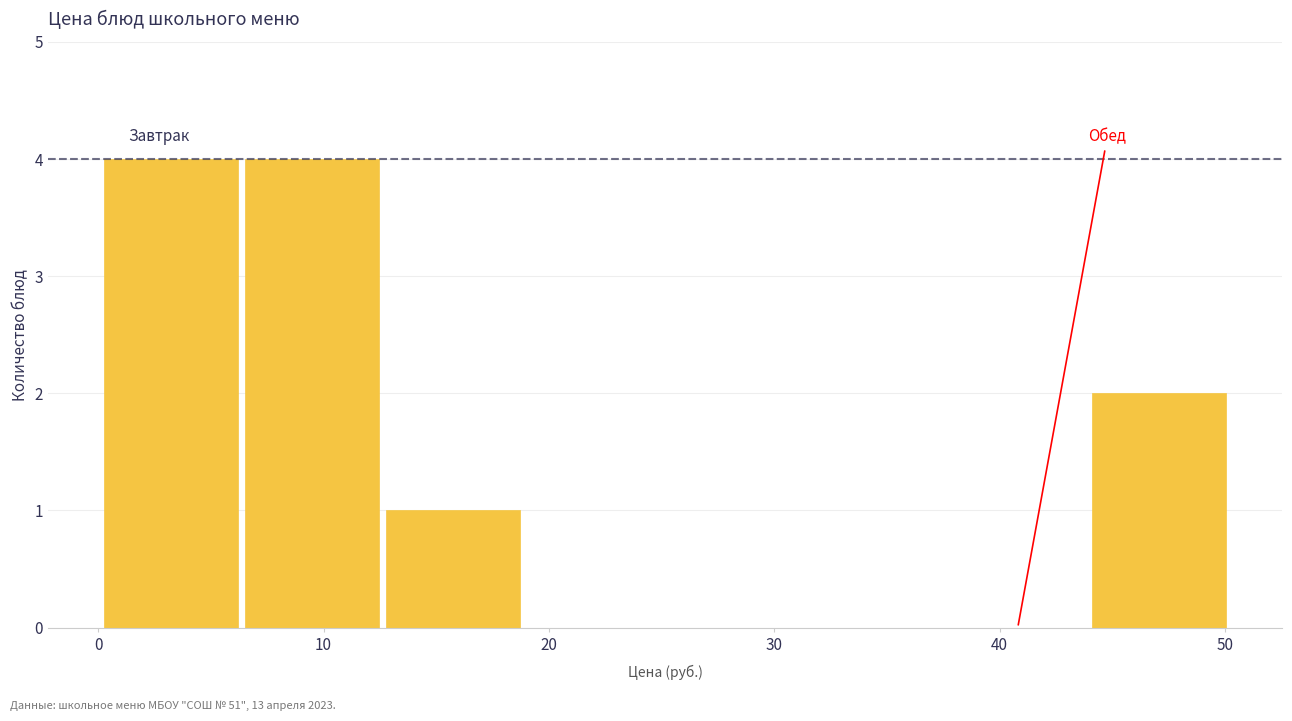

How tall is the bar that spans 6 to 13 on the x-axis? Neither the bar edges nor the heights are printed on the chart, so give them approximately, as read against the axes.

4